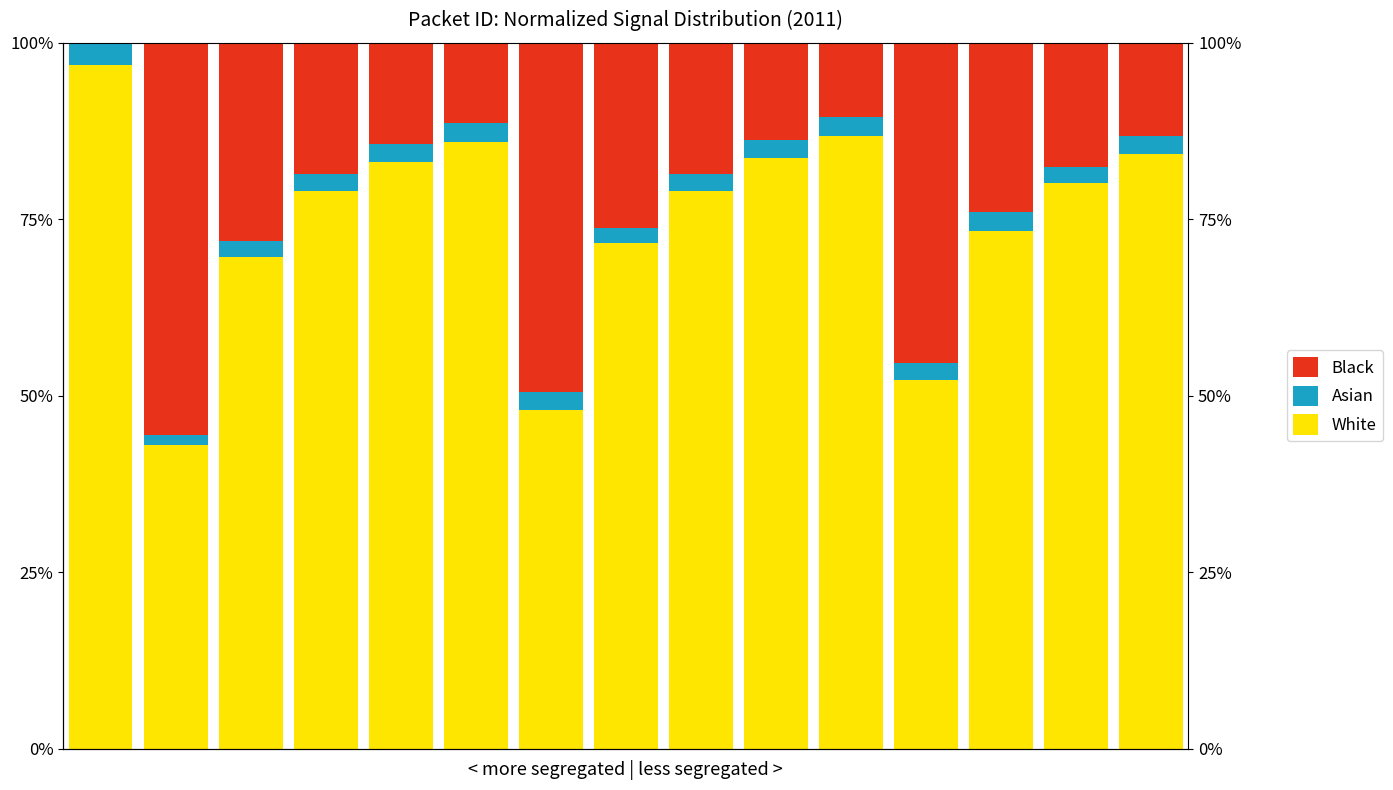

How many values in the Black series are below 18?

7